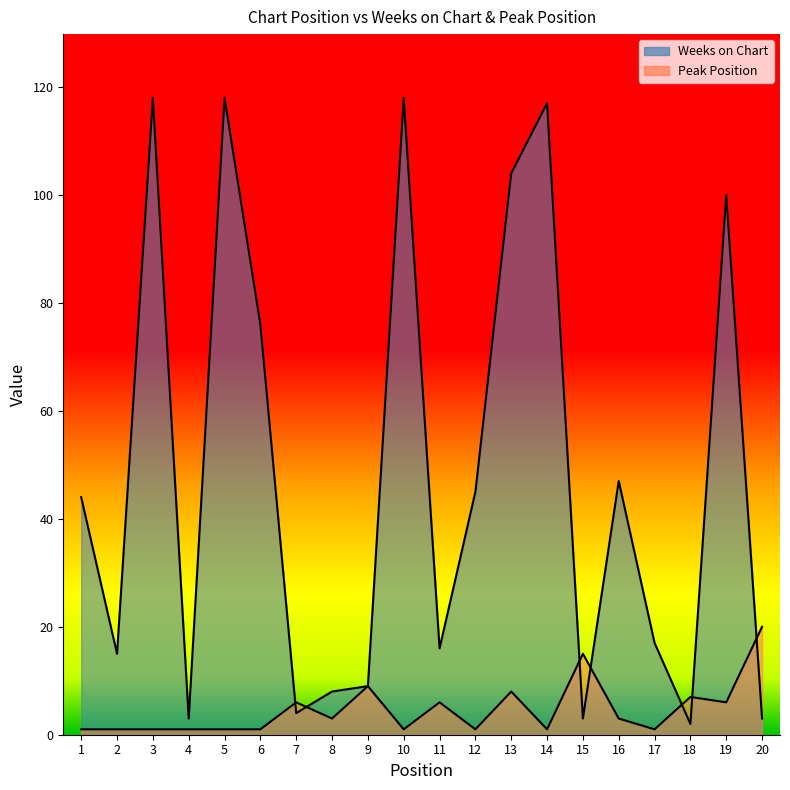

True or false: Peak Position has a value of 8 at 11.

False